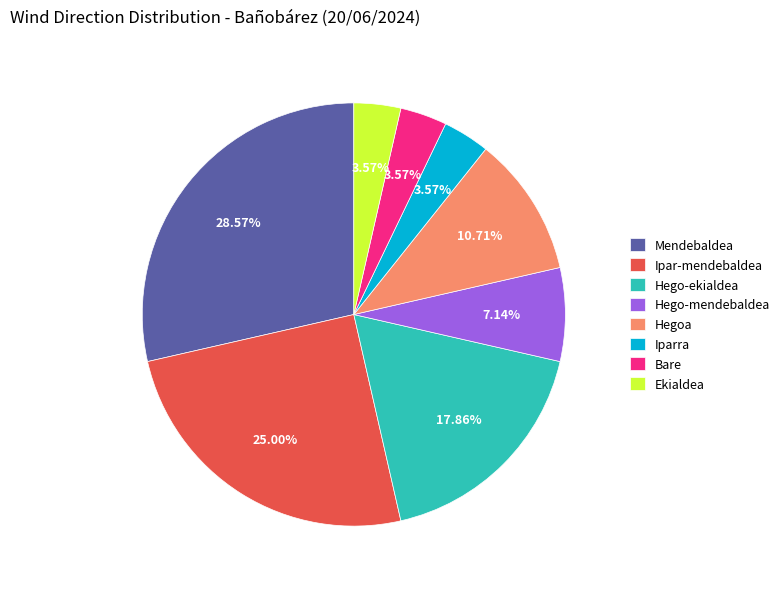

What is the largest slice in the pie chart?

Mendebaldea